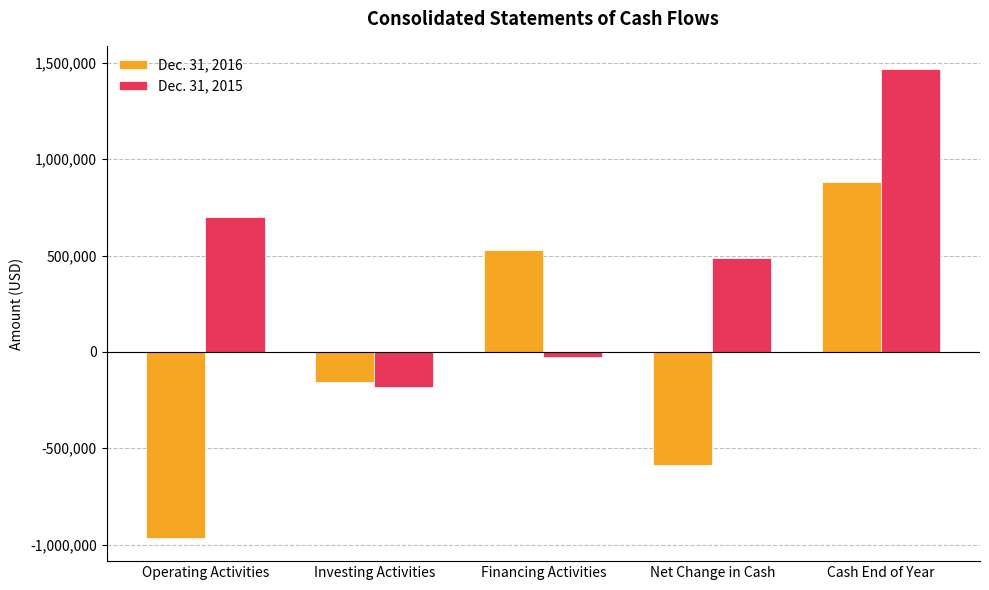

List the series in order of their overall mean, lowest first.

Dec. 31, 2016, Dec. 31, 2015